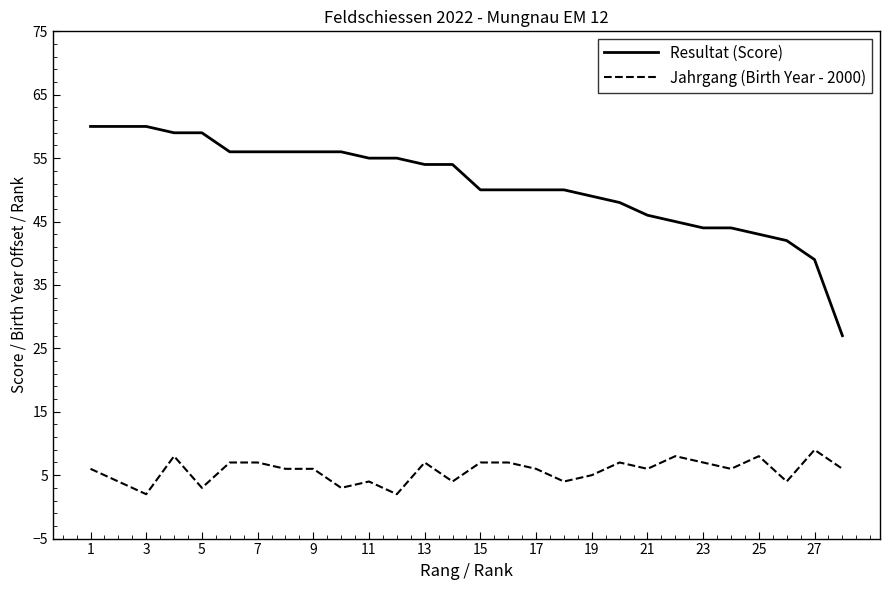

True or false: Resultat (Score) and Jahrgang (Birth Year - 2000) intersect in this chart.

False